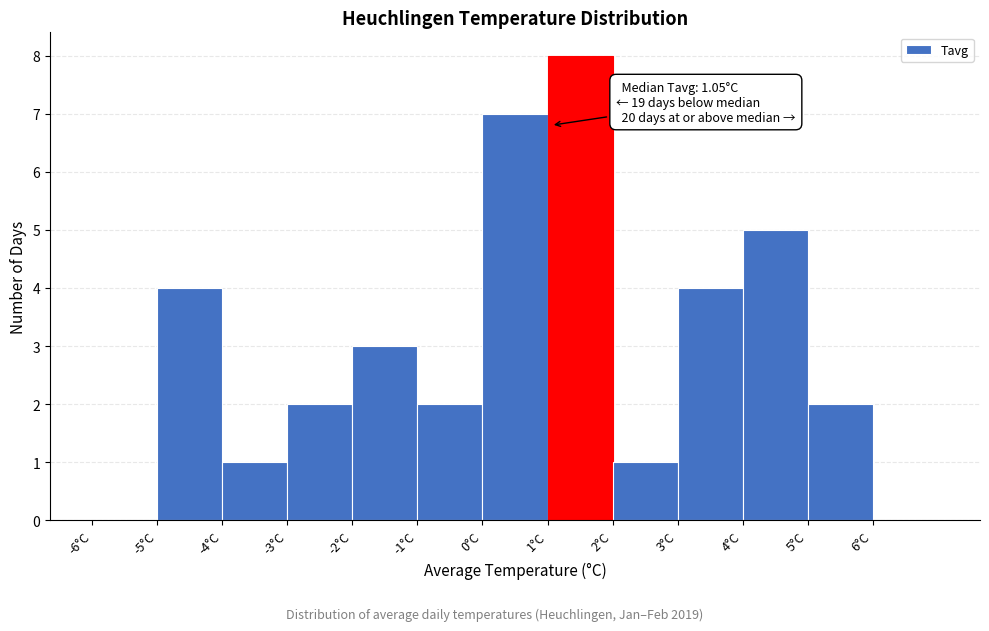

Which range on the x-axis has the tallest bar?

1 to 2